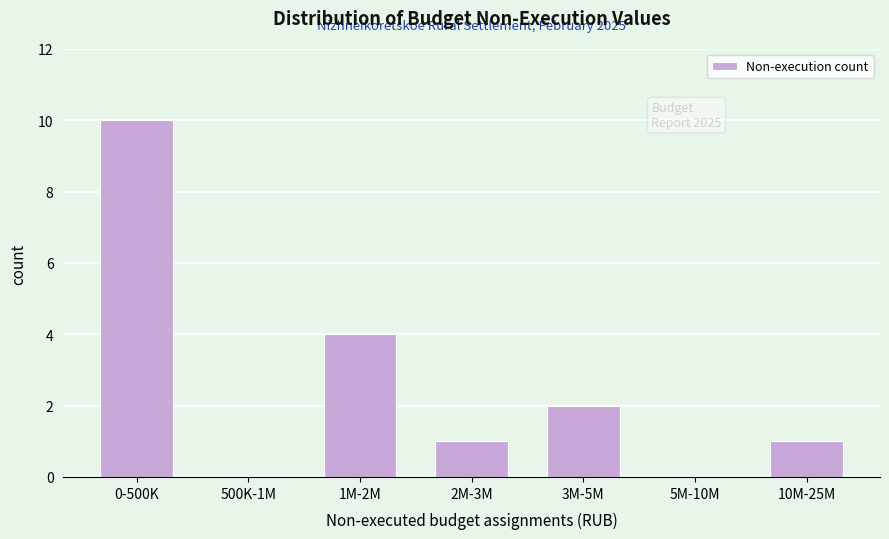

Reading left to right, extract all data points from this chart.

0-500K=10	500K-1M=0	1M-2M=4	2M-3M=1	3M-5M=2	5M-10M=0	10M-25M=1